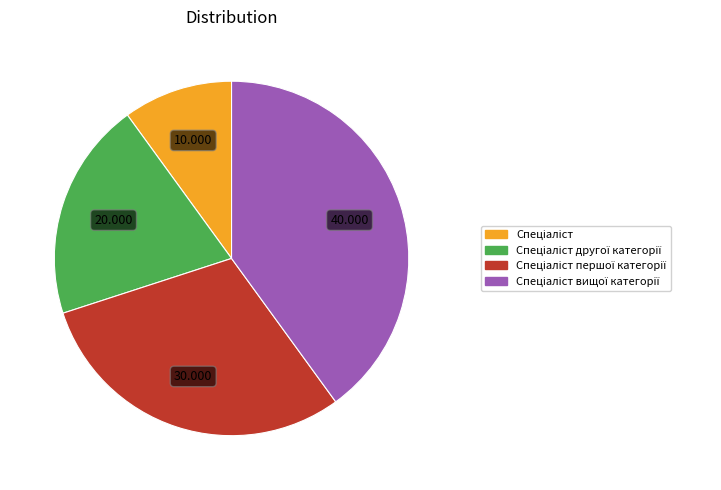

Does any single category account for the majority?

No